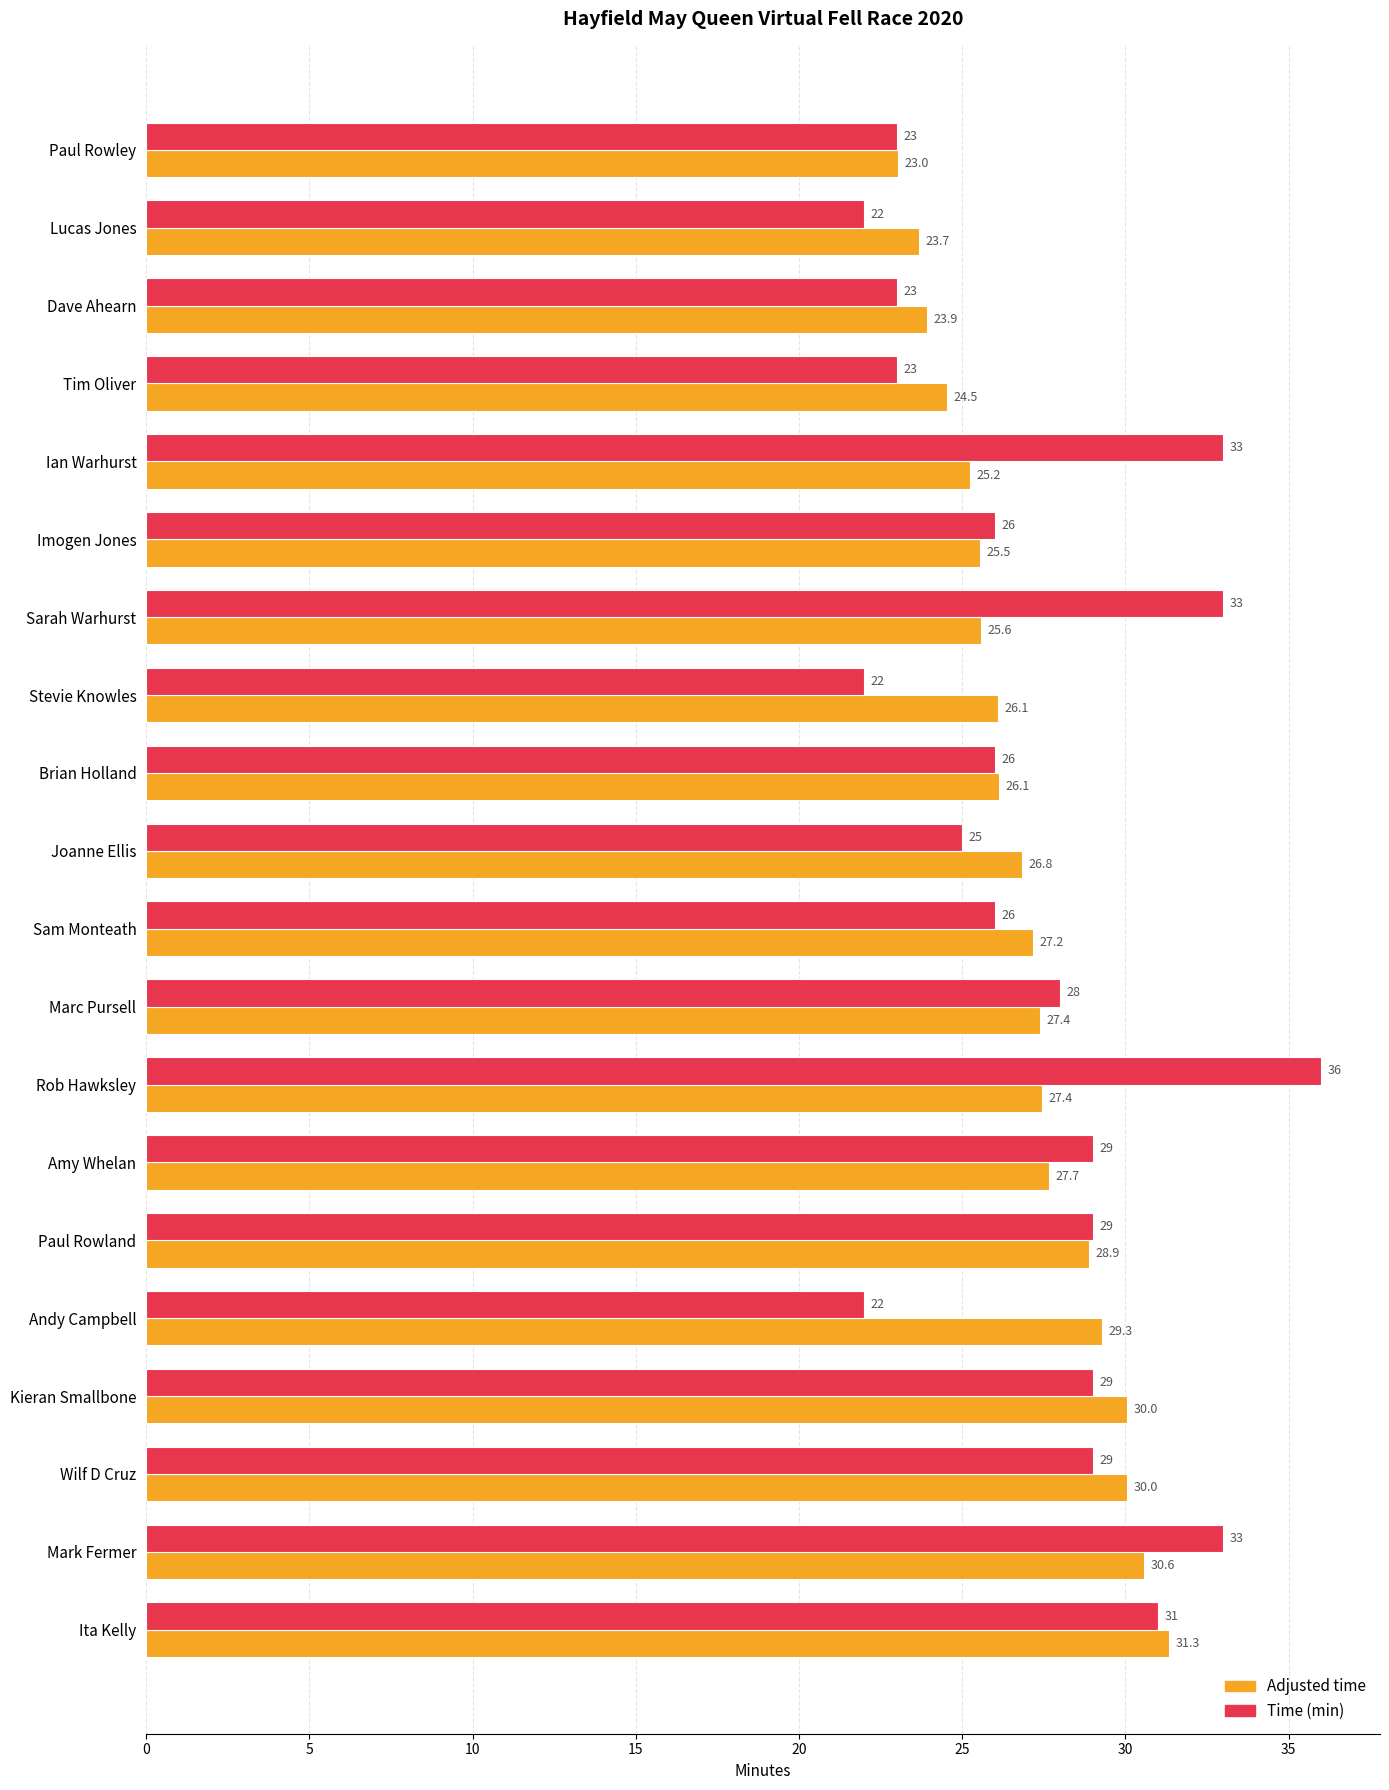

Rank the series by their average value, from highest to lowest.

Time (min), Adjusted time